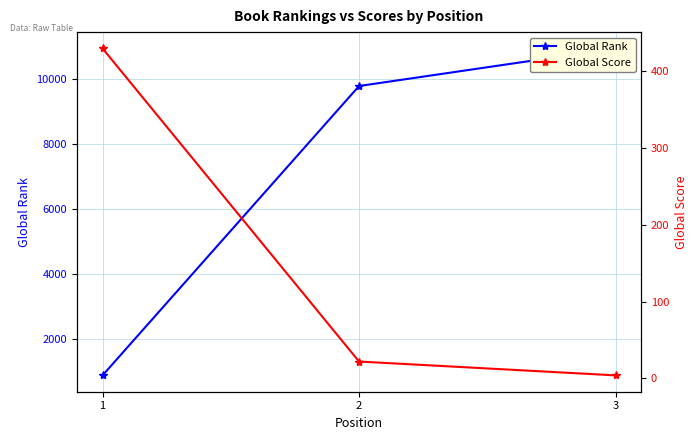

What is the value of the Global Rank point at the 1st from the left?

869